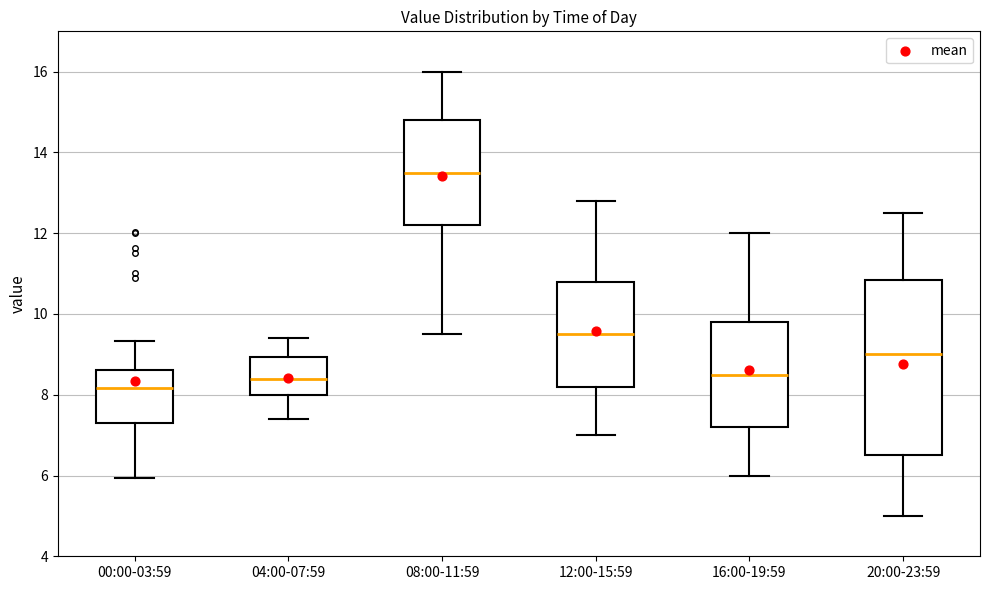

Reading left to right, read every box against the y-axis: the position of its median line, the range the box covers, and the ends of its whiskers. The values are not printed on the chart, so give them approximately, as read against the axis.

00:00-03:59: median 8.2, box 7.2 to 8.6, whiskers 6.0 to 9.4
04:00-07:59: median 8.4, box 8.0 to 9.0, whiskers 7.4 to 9.4
08:00-11:59: median 13.6, box 12.2 to 14.8, whiskers 9.6 to 16.0
12:00-15:59: median 9.6, box 8.2 to 10.8, whiskers 7.0 to 12.8
16:00-19:59: median 8.6, box 7.2 to 9.8, whiskers 6.0 to 12.0
20:00-23:59: median 9.0, box 6.6 to 10.8, whiskers 5.0 to 12.6